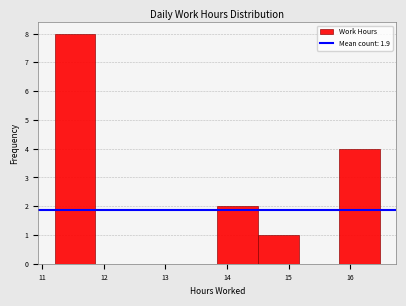

Reading left to right, list every bar in this chart as the range it spans on the x-axis followed by its height. Neither the bar edges nor the heights are printed on the chart, so give them approximately, as read against the axes.

11.20 to 11.86: 8
11.86 to 12.52: 0
12.52 to 13.18: 0
13.18 to 13.84: 0
13.84 to 14.50: 2
14.50 to 15.16: 1
15.16 to 15.82: 0
15.82 to 16.48: 4